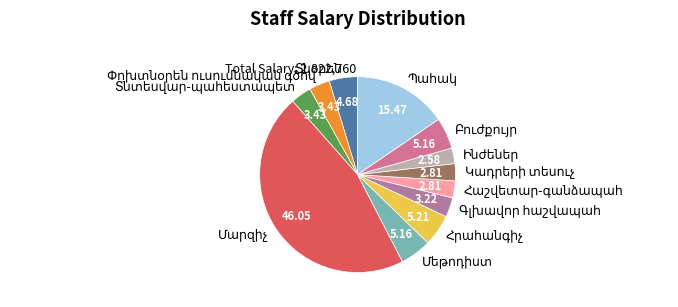

Is there any slice that represents more than half of the pie?

No